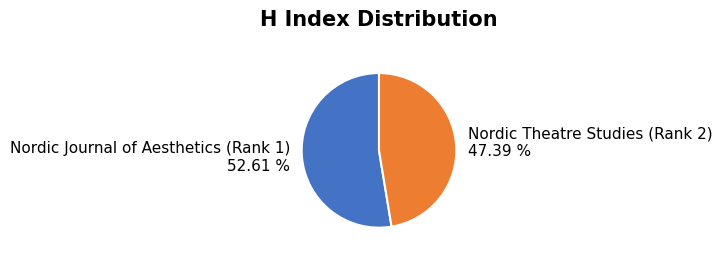

Which slice is the smallest?

Nordic Theatre Studies (Rank 2)